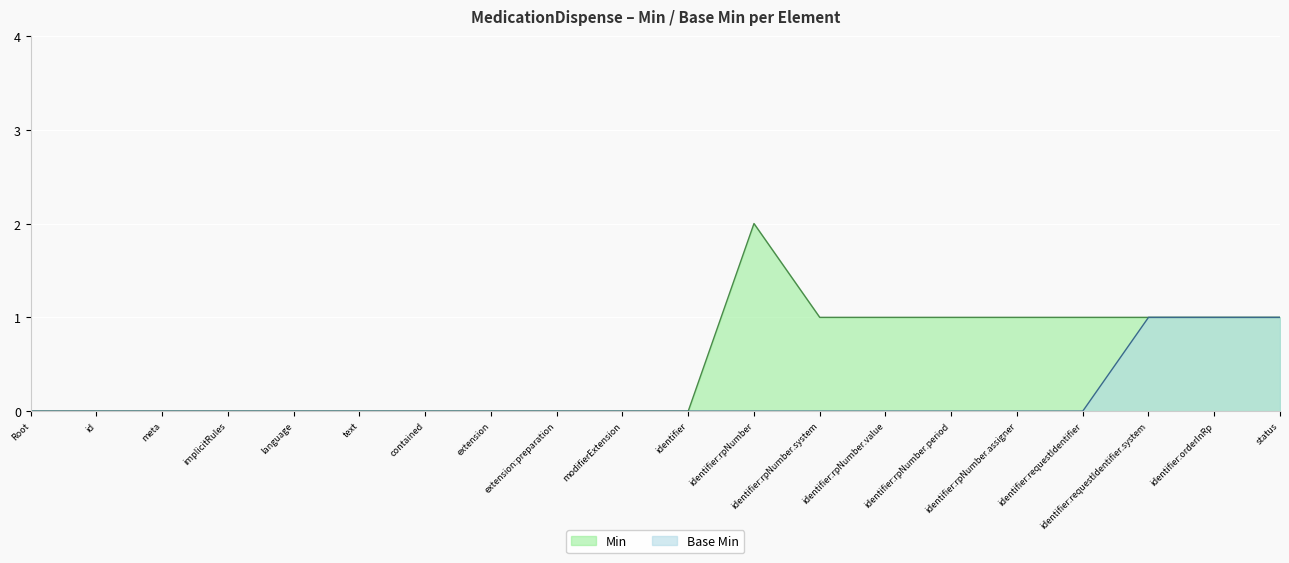

True or false: Min has more than 2 interior local peaks.

False